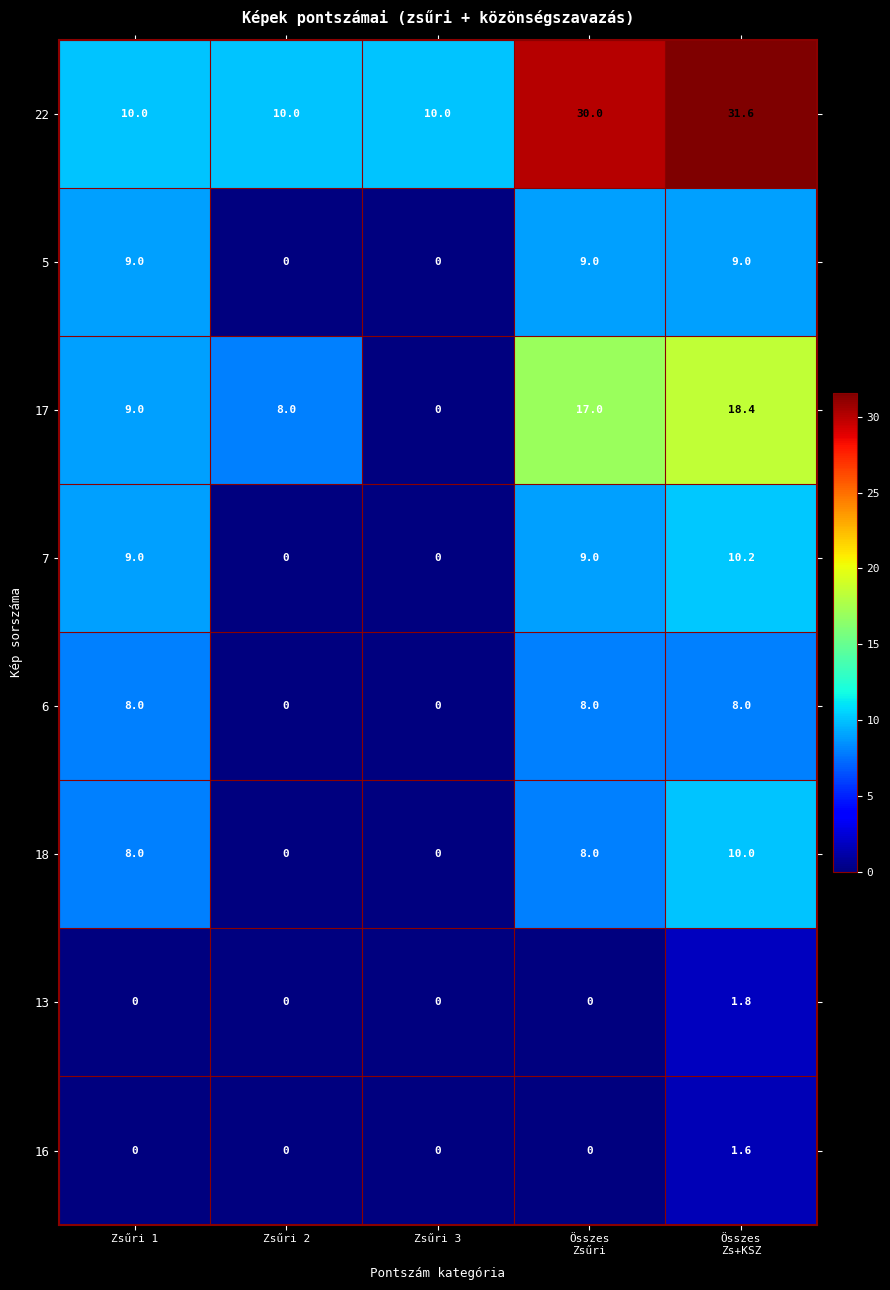

True or false: 16 has a value of 1.0 at Zsűri 1.

False